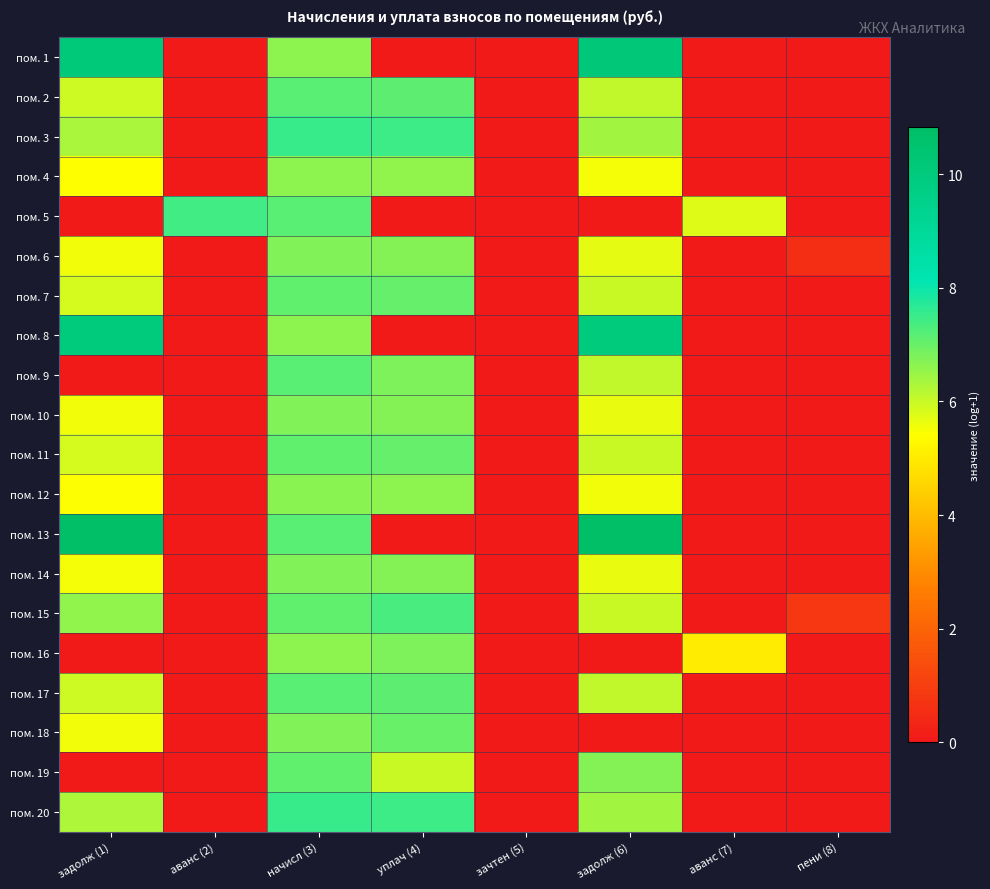

At how many categories does at least one series exceed 8?

2